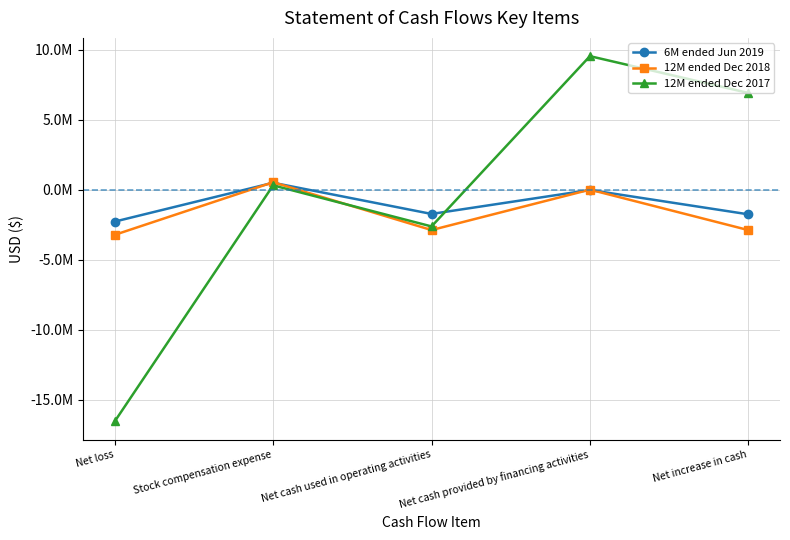

Is this an area chart (filled region under the line)?

No